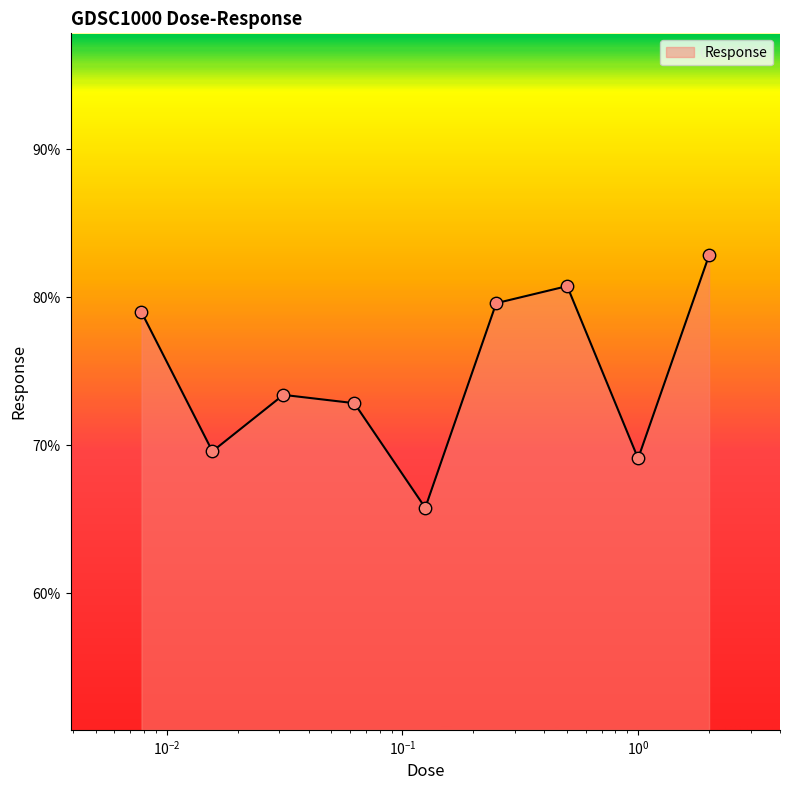

What is the greatest value displayed?

82.8